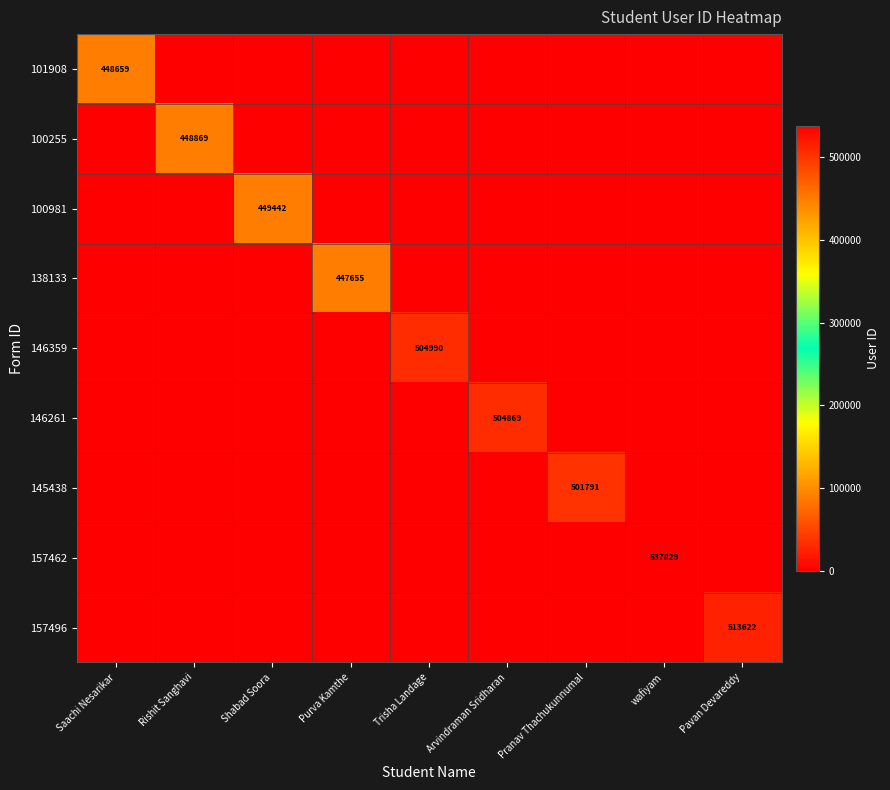

Is it true that 145438 equals 501791 at Pranav Thachukunnumal?

True